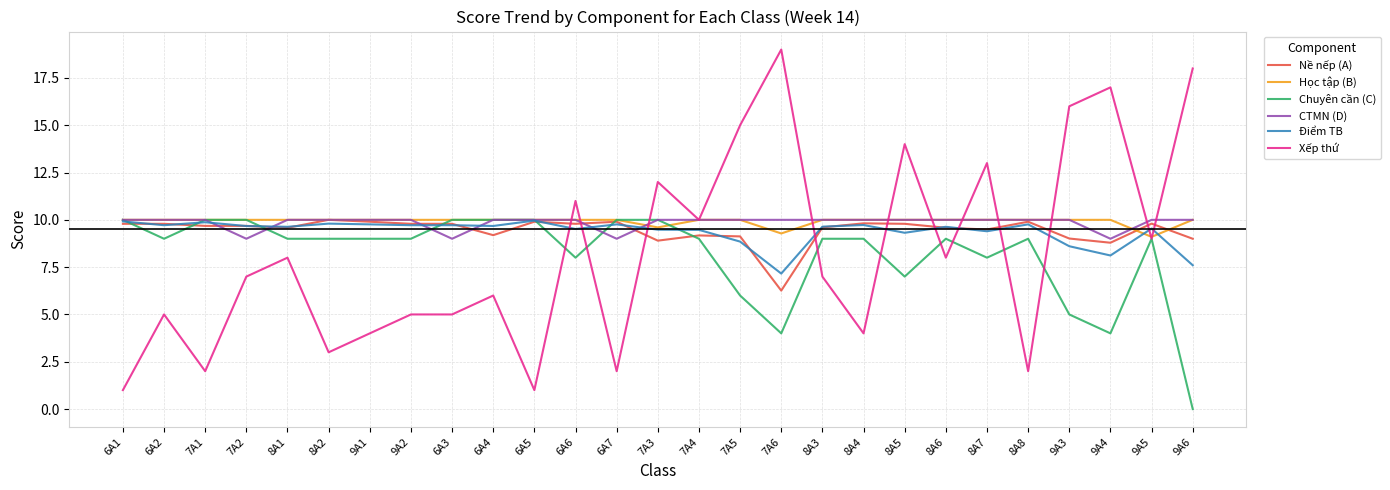

What is the maximum value for Chuyên cần (C)?

10.0